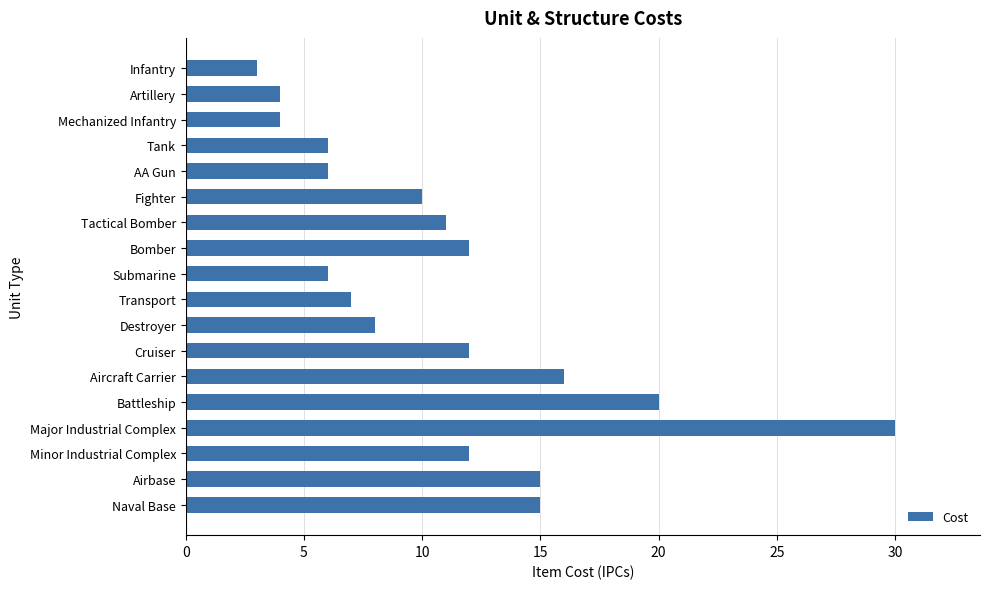

Is it true that the value at Tactical Bomber is 17?

False